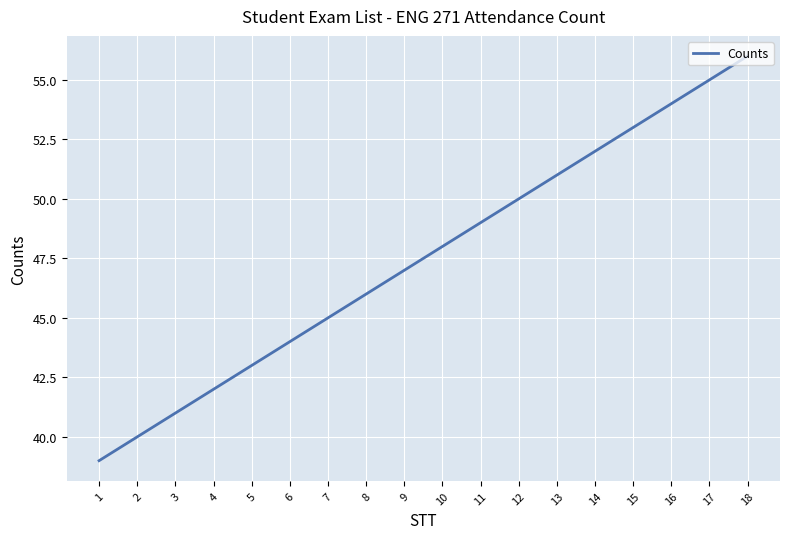

The chart shows a value of 87 at 18. True or false?

False